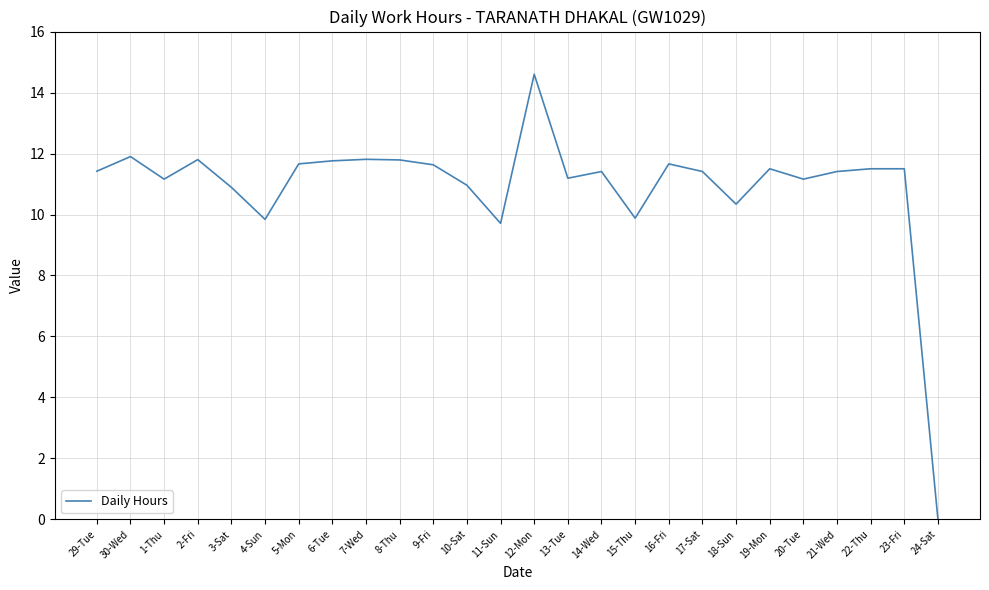

What is the difference between the maximum and minimum values?

14.6